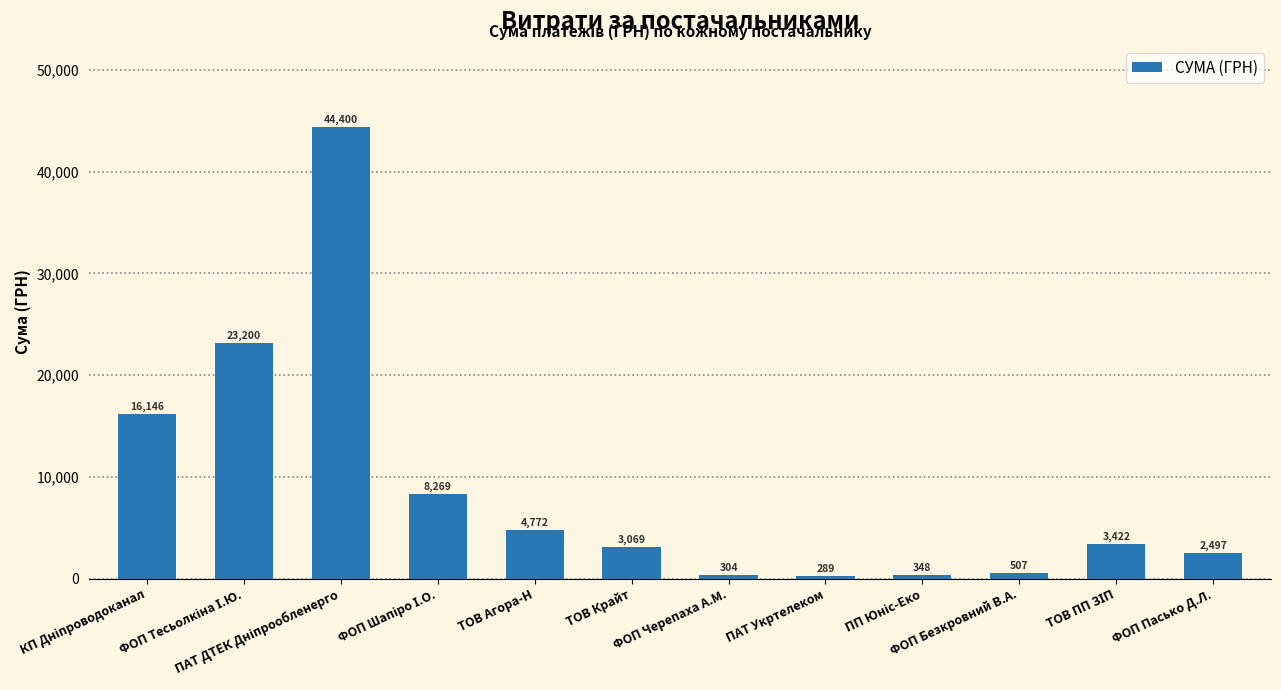

What is the difference between the maximum and minimum values?

44111.4